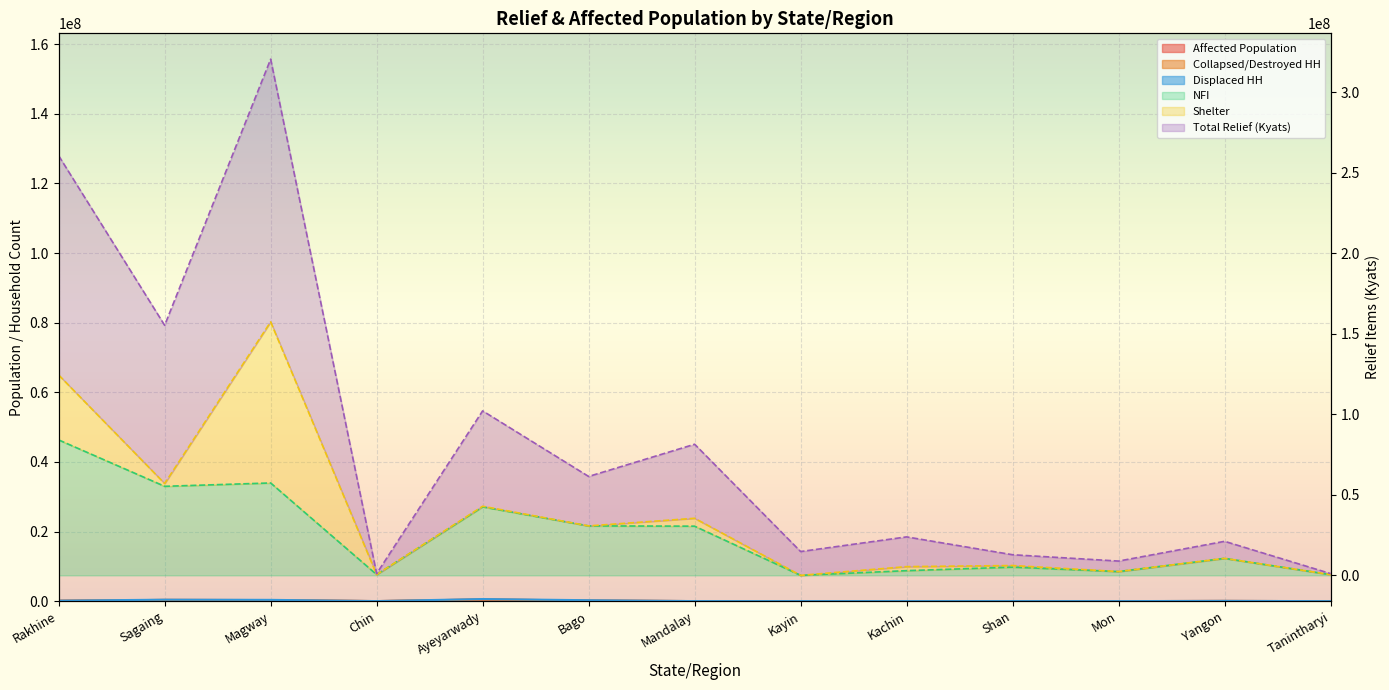

What is the sum of all Affected Population values?

1556939